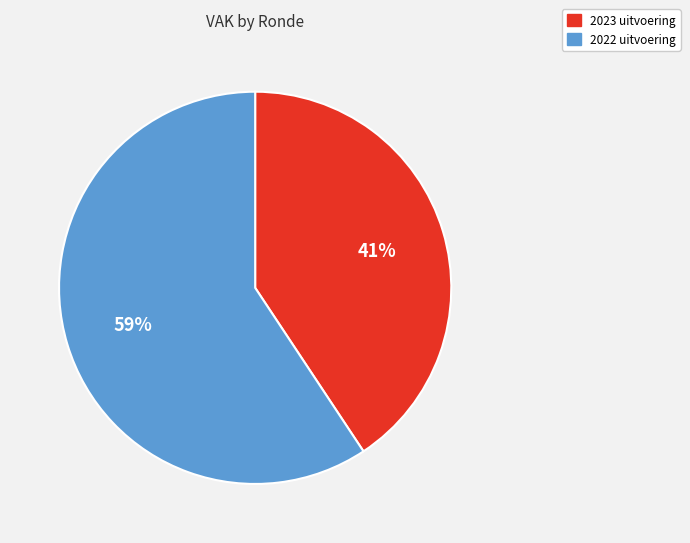

What percentage is the 2023 uitvoering slice, to the nearest percent?

41%